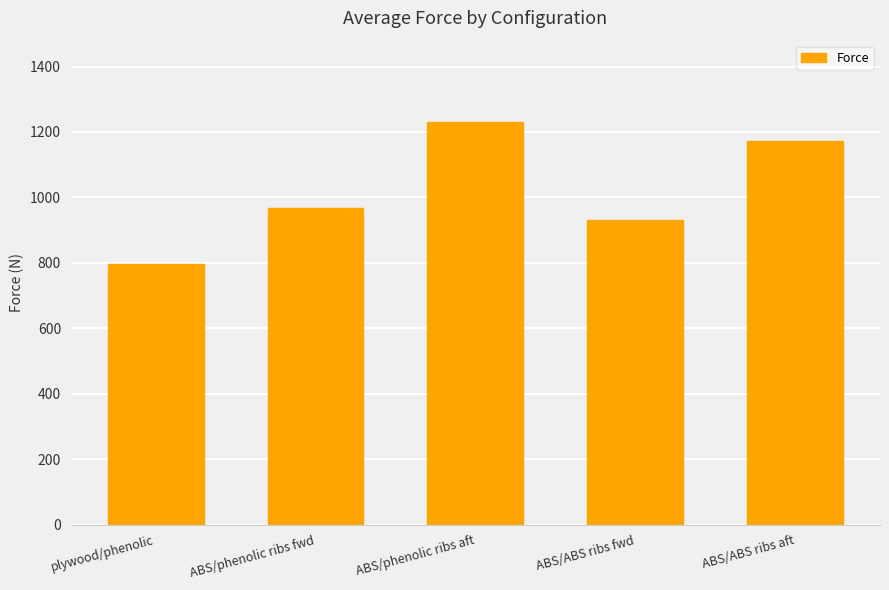

List the labels in order of value, smallest first.

plywood/phenolic, ABS/ABS ribs fwd, ABS/phenolic ribs fwd, ABS/ABS ribs aft, ABS/phenolic ribs aft